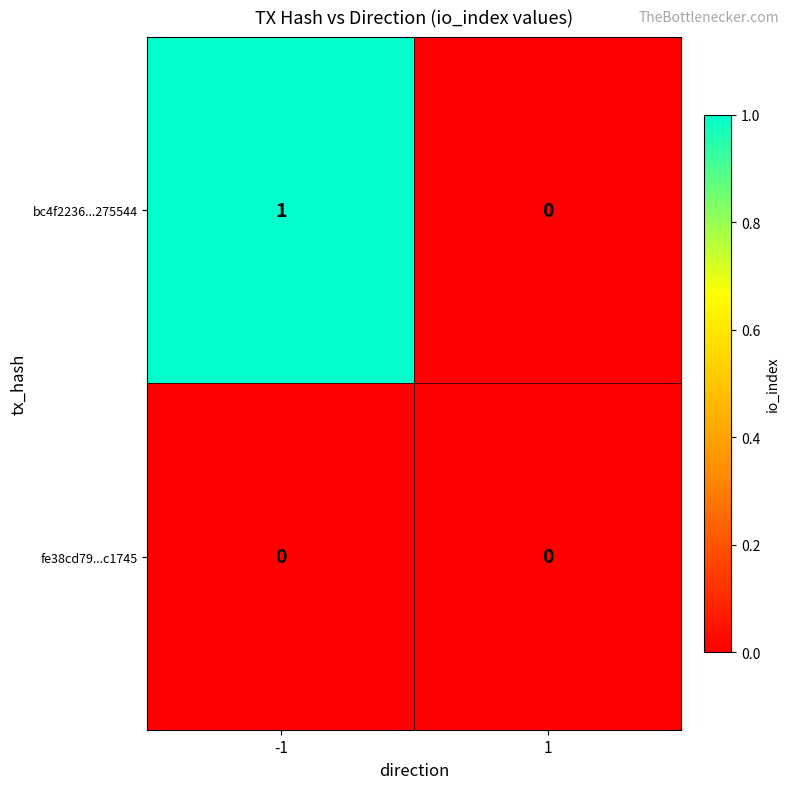

Which category has the highest value across all series?

-1